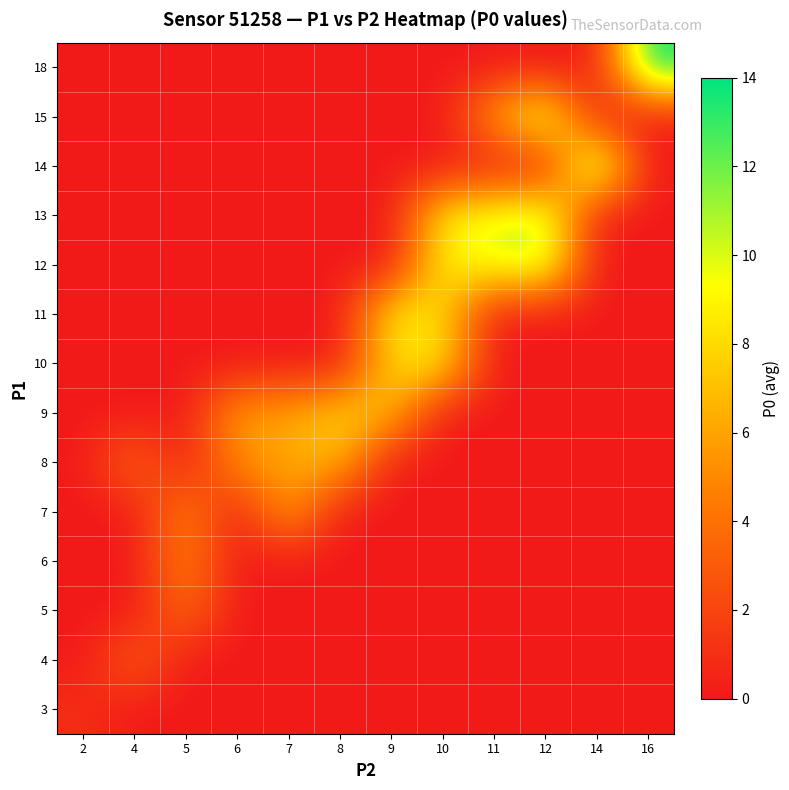

Between 6 and 11, which series saw the biggest shift?

row_10